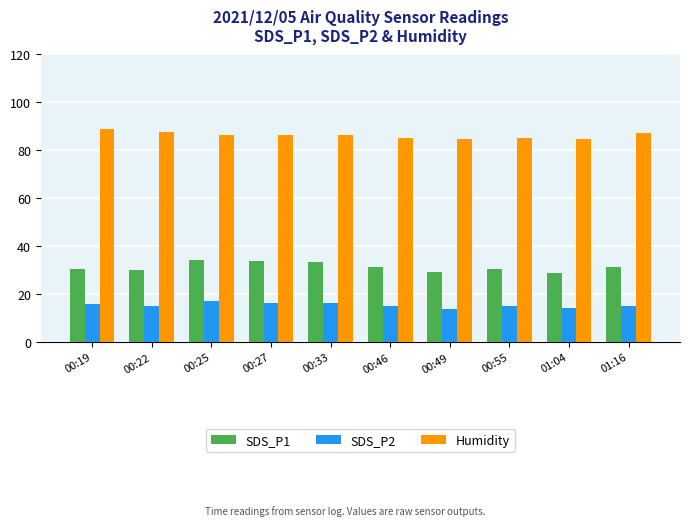

What is the difference between the maximum and minimum values in the Humidity series?

4.2